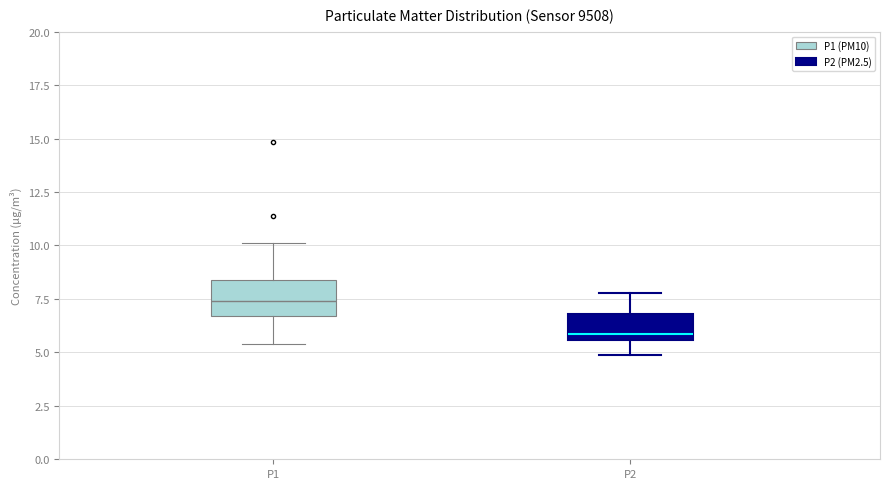

Where does the median line of the box for P2 sit on the y-axis? The values are not printed on the chart, so give them approximately, as read against the axis.

6.0